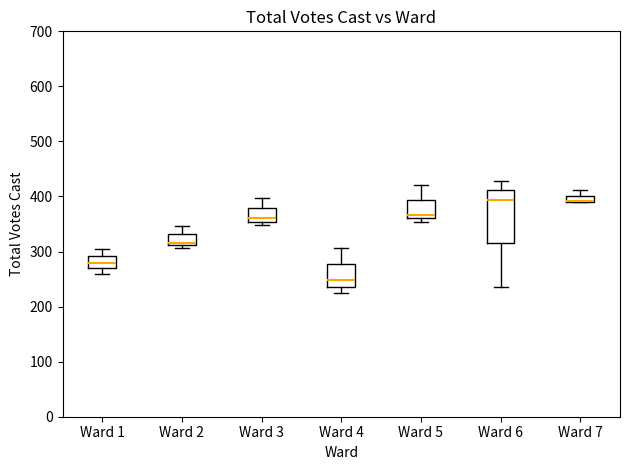

Comparing the boxes themselves (not the whiskers), which one is the tallest?

Ward 6